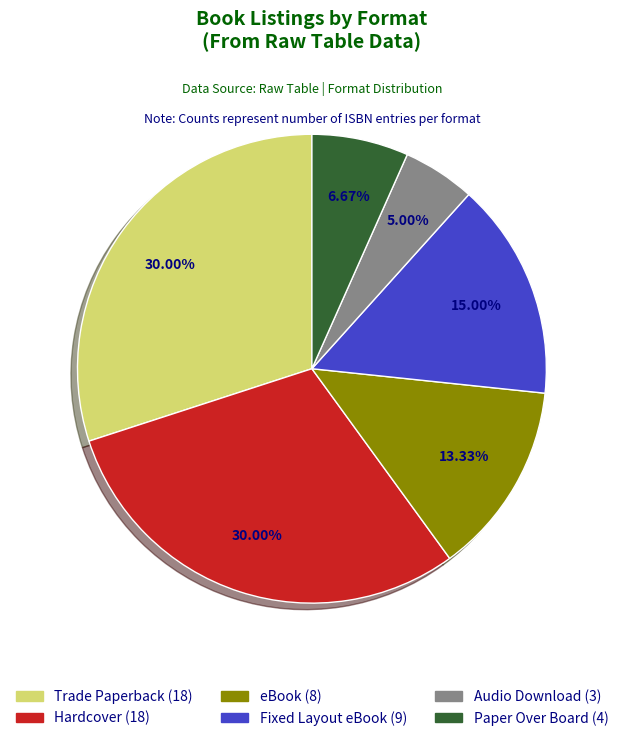

What percentage is NOT represented by eBook?

86.7%